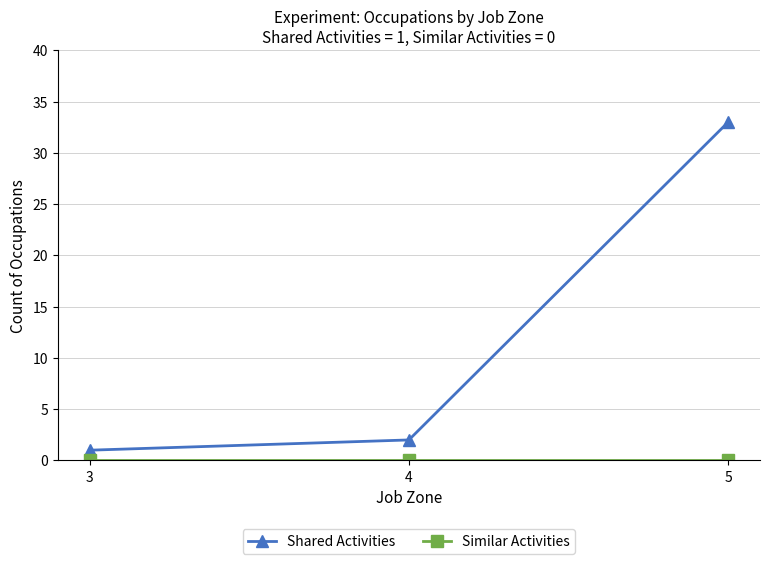

The Shared Activities series shows 21 at 5. True or false?

False